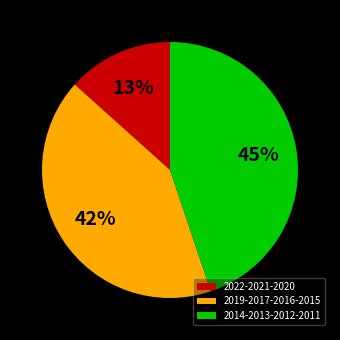

What is the ratio of the value at 2022-2021-2020 to the value at 2019-2017-2016-2015?

0.3